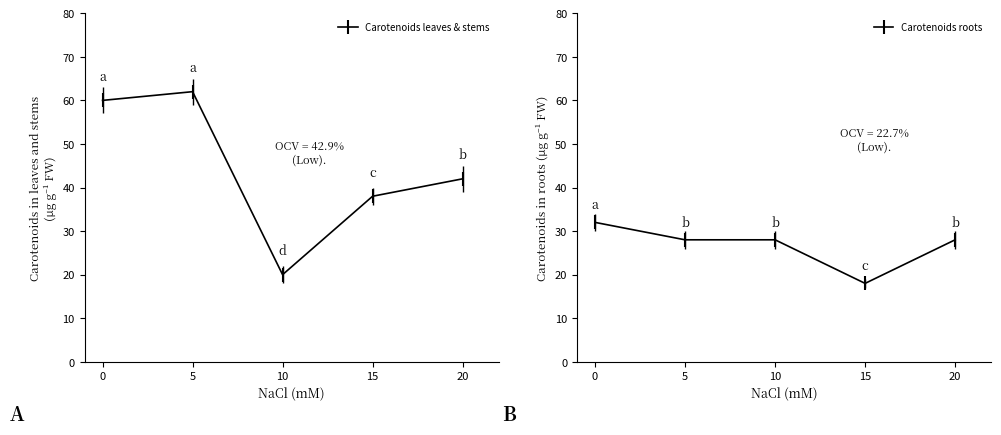

The value of Carotenoids roots at 15 is 4. True or false?

False